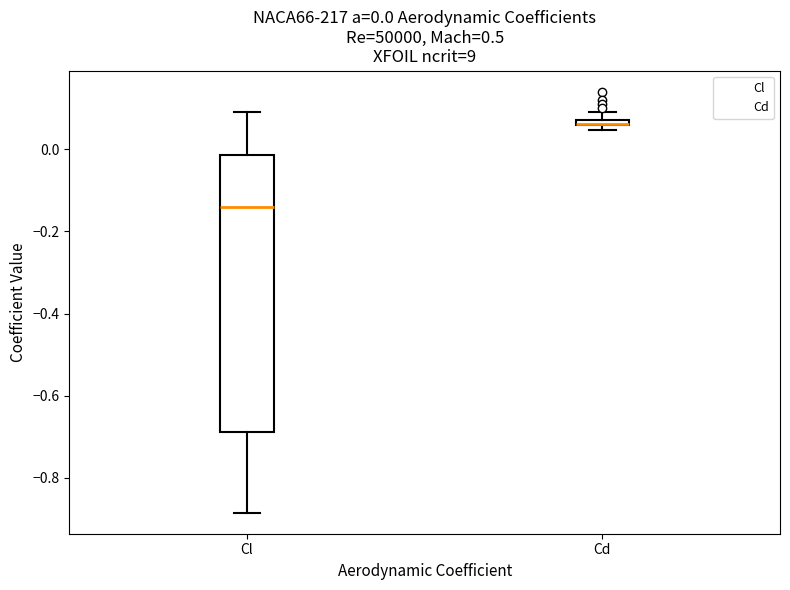

Comparing the boxes themselves (not the whiskers), which one is the tallest?

Cl